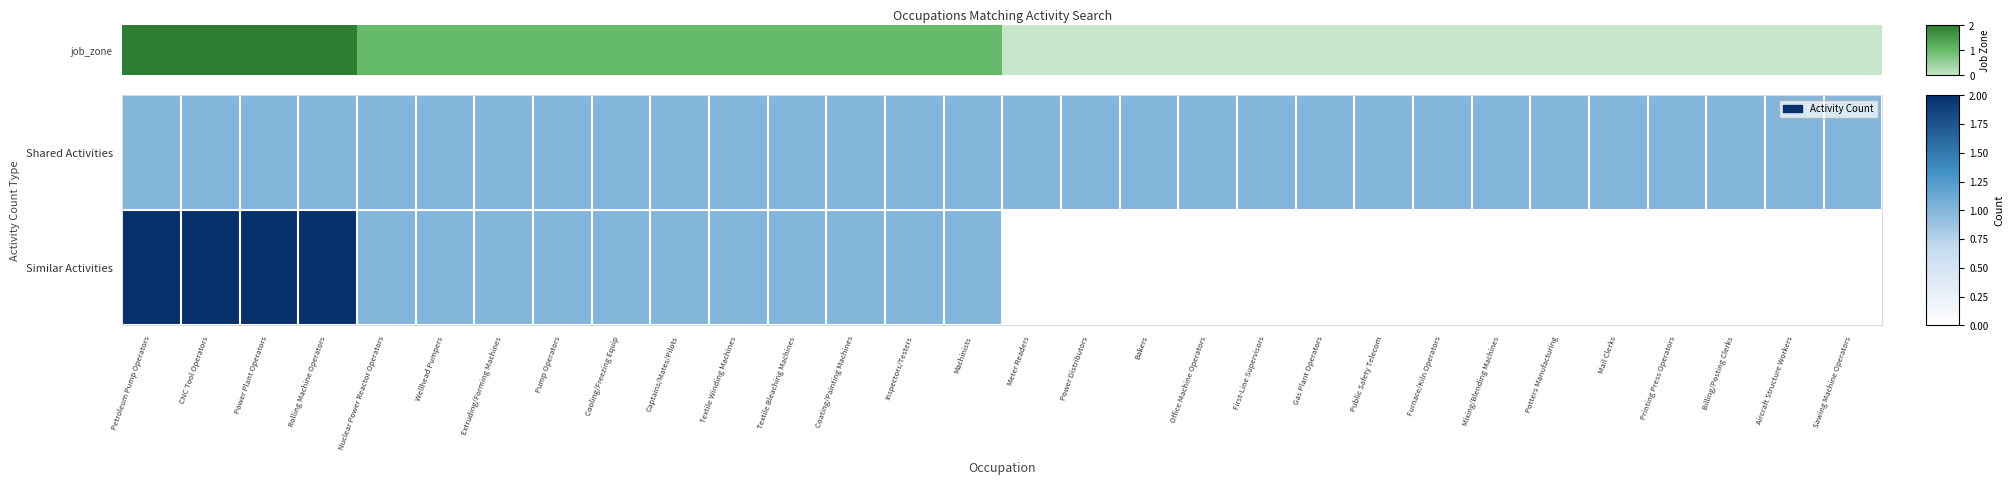

Which series has the largest range (max minus min)?

Similar Activities